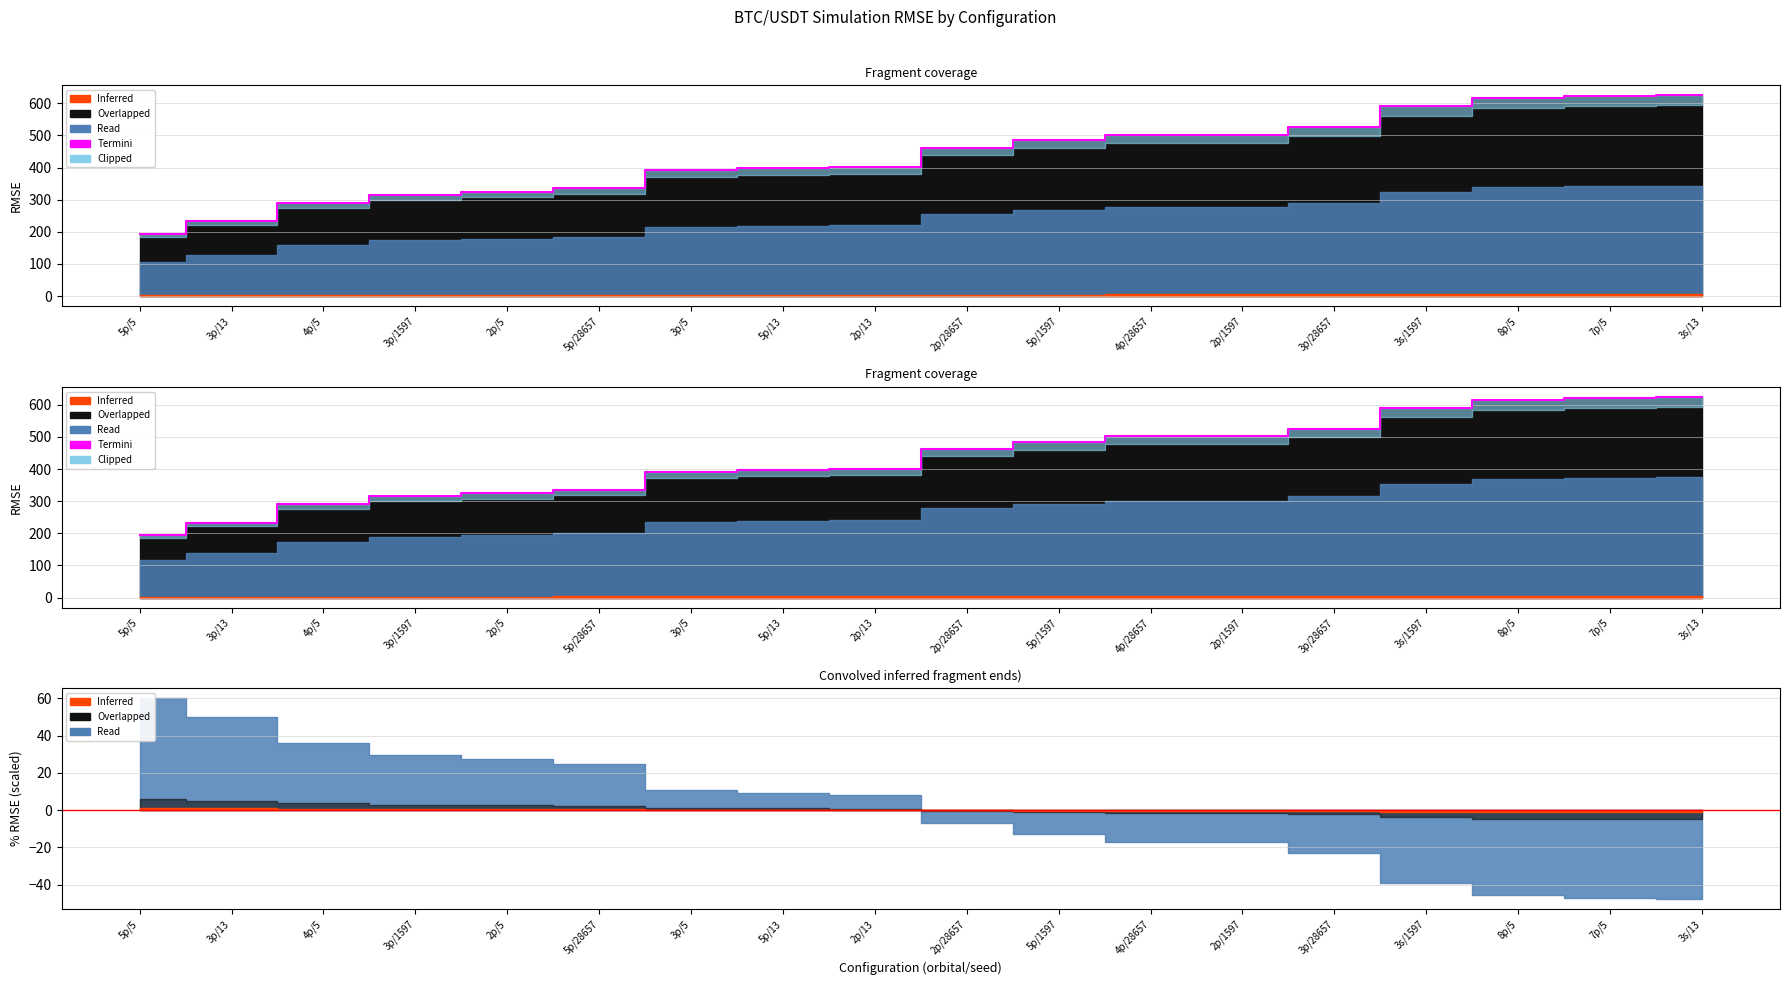

What is the difference between the second highest and second lowest values?

389.1